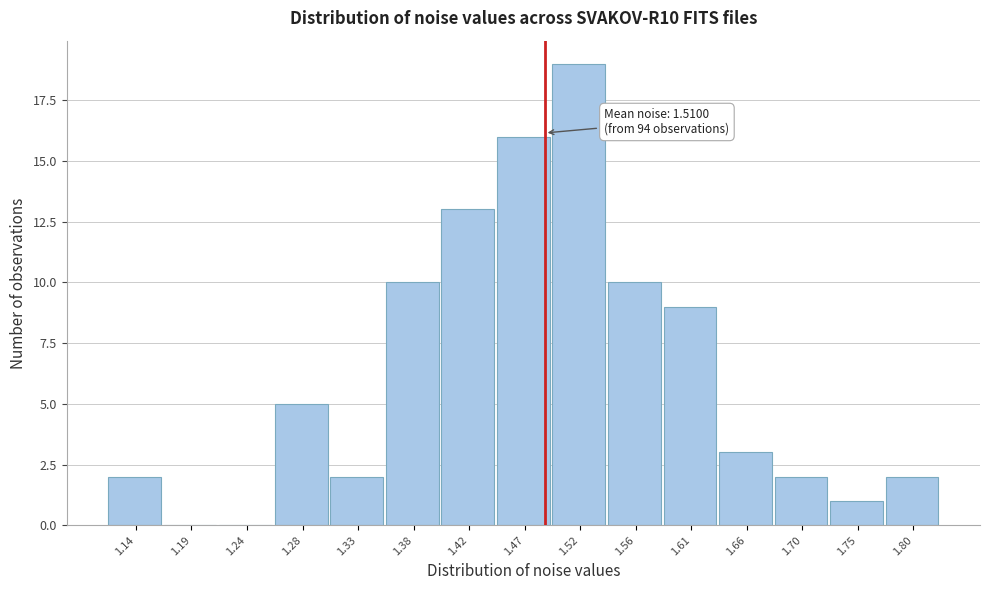

Reading left to right, transcribe all the data shown in this chart.

1.14=2	1.19=0	1.24=0	1.28=5	1.33=2	1.38=10	1.42=13	1.47=16	1.52=19	1.56=10	1.61=9	1.66=3	1.70=2	1.75=1	1.80=2